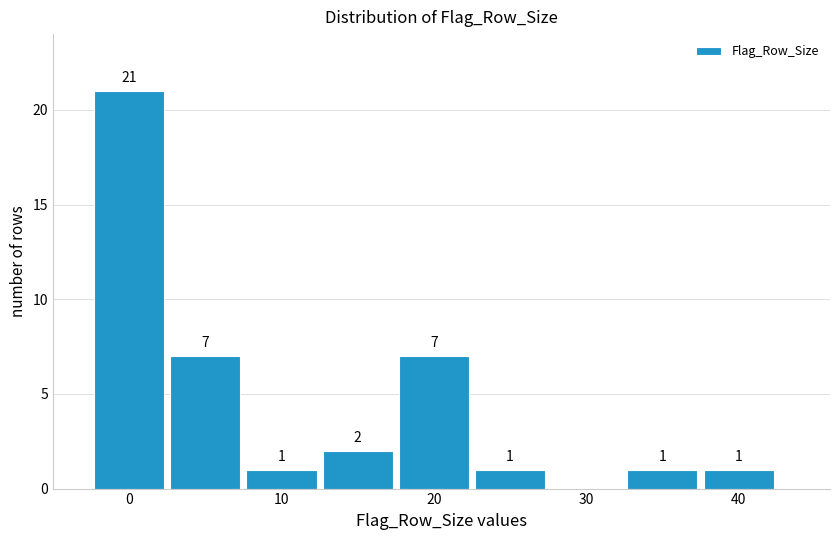

Over which range of the x-axis is the bar tallest?

-2.5 to 2.5